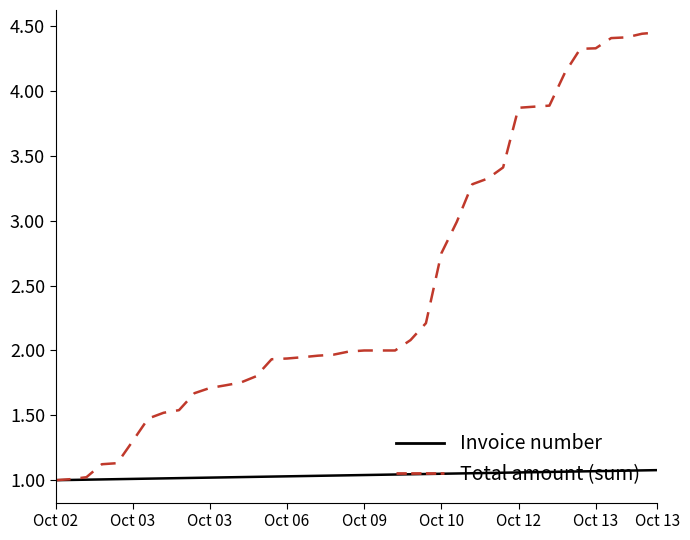

Which series has the widest spread of values?

Total amount (sum)